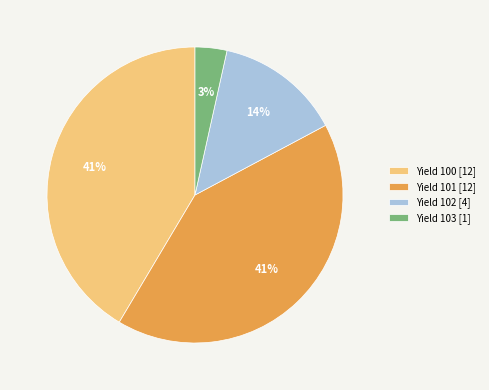

Which has a higher value, Yield 101 [12] or Yield 103 [1]?

Yield 101 [12]